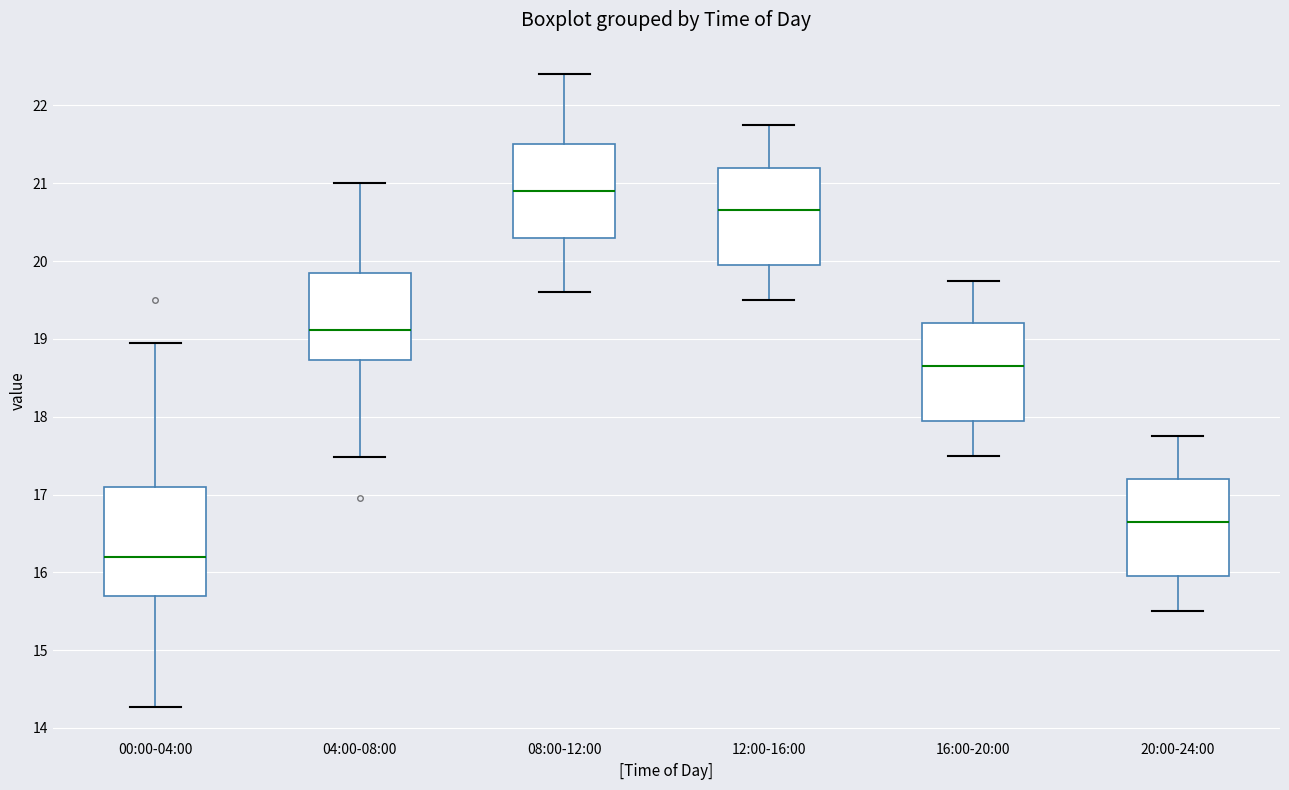

Reading left to right, transcribe this box plot: for each box, give where its median line is, the range the box spans, and where its two whiskers end, as read against the y-axis. The values are not printed on the chart, so give them approximately, as read against the axis.

00:00-04:00: median 16.2, box 15.7 to 17.1, whiskers 14.3 to 19.0
04:00-08:00: median 19.1, box 18.7 to 19.9, whiskers 17.5 to 21.0
08:00-12:00: median 20.9, box 20.3 to 21.5, whiskers 19.6 to 22.4
12:00-16:00: median 20.7, box 20.0 to 21.2, whiskers 19.5 to 21.8
16:00-20:00: median 18.7, box 18.0 to 19.2, whiskers 17.5 to 19.8
20:00-24:00: median 16.7, box 16.0 to 17.2, whiskers 15.5 to 17.8